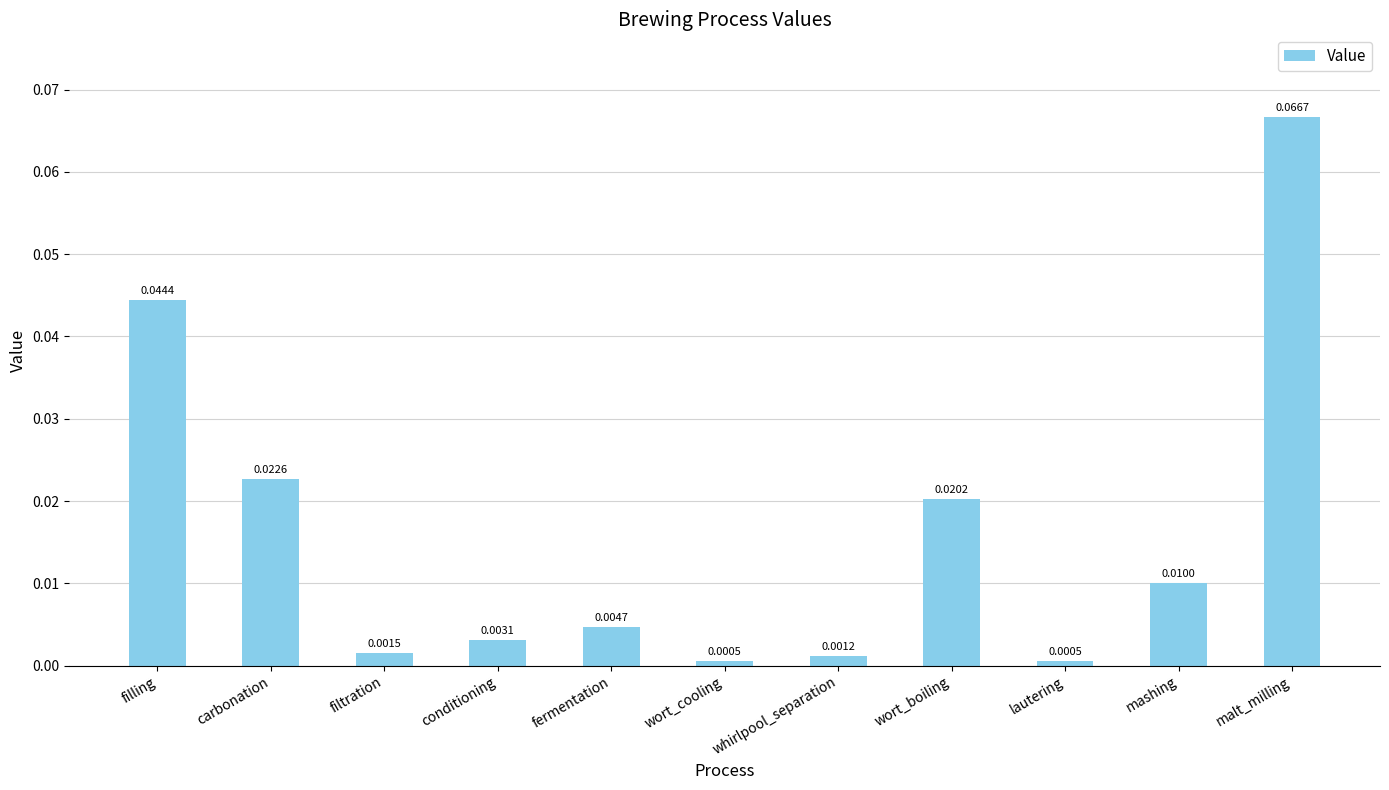

Are the bars horizontal?

No